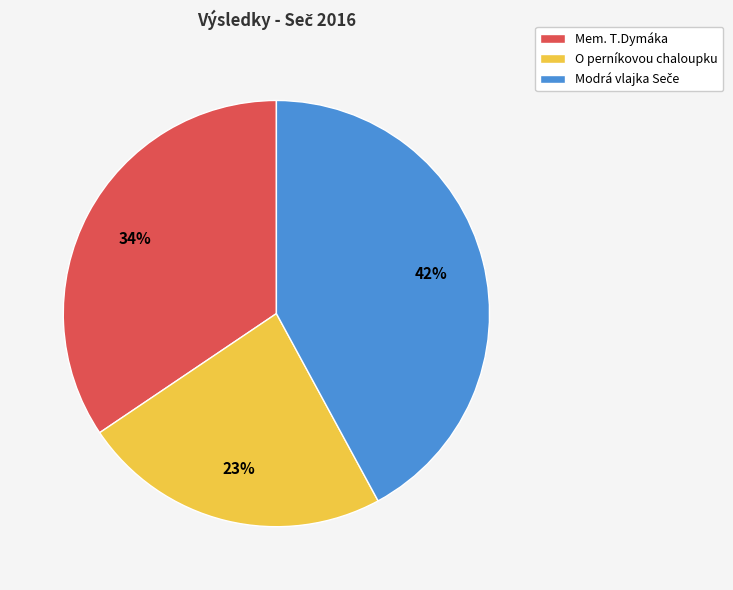

Which category has the smallest portion of the pie?

O perníkovou chaloupku